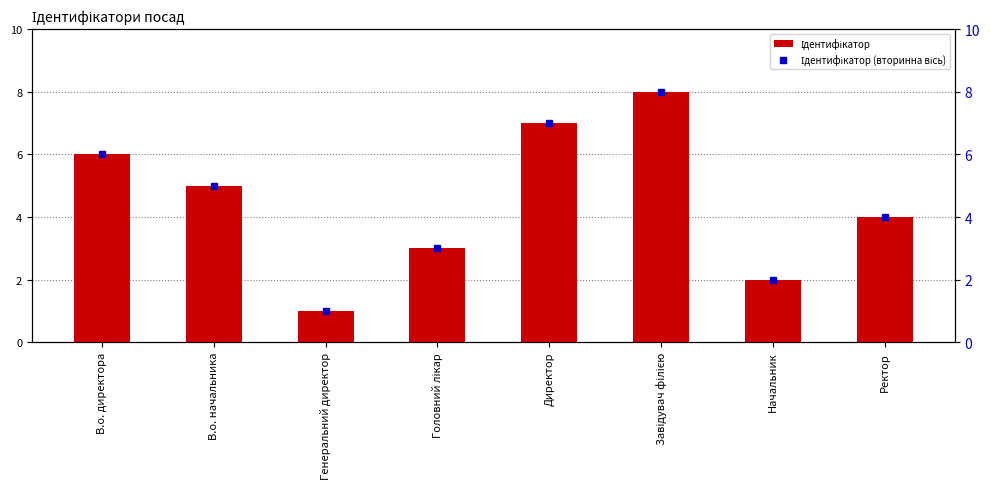

What is the label of the 6th bar from the right?

Генеральний директор